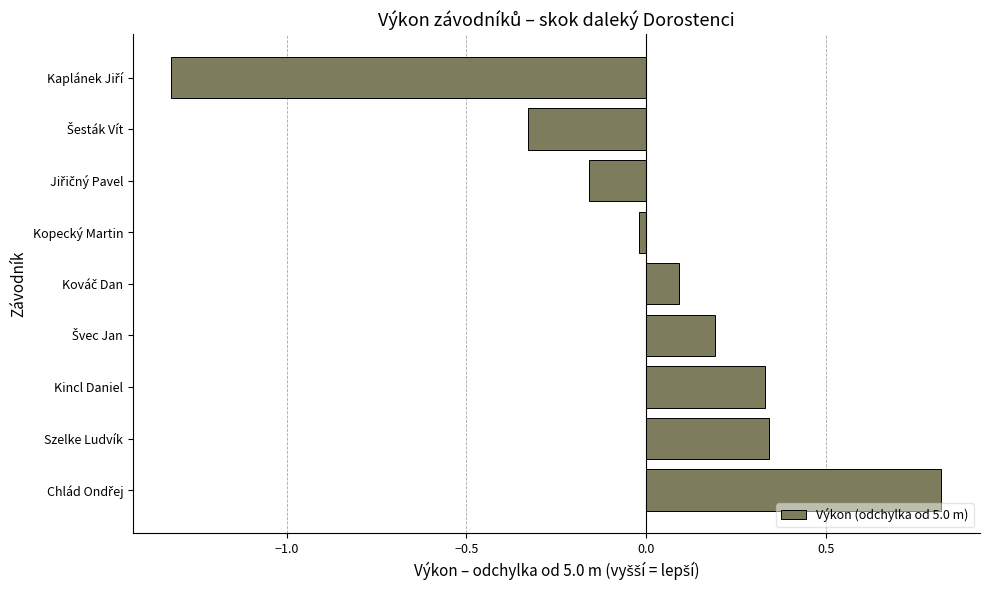

Which has a higher value, Kincl Daniel or Kopecký Martin?

Kincl Daniel